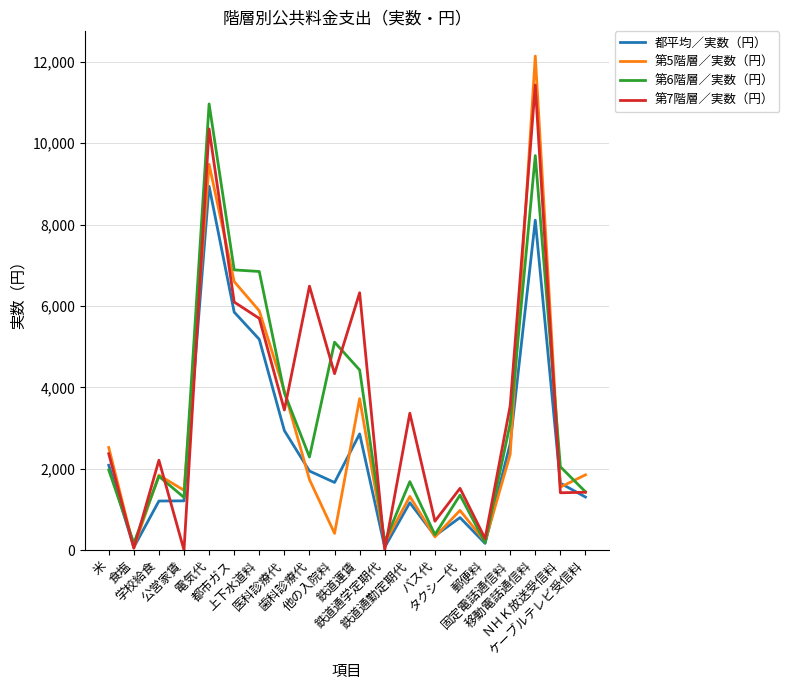

True or false: 都平均／実数（円） has more than 1 interior local peaks.

True